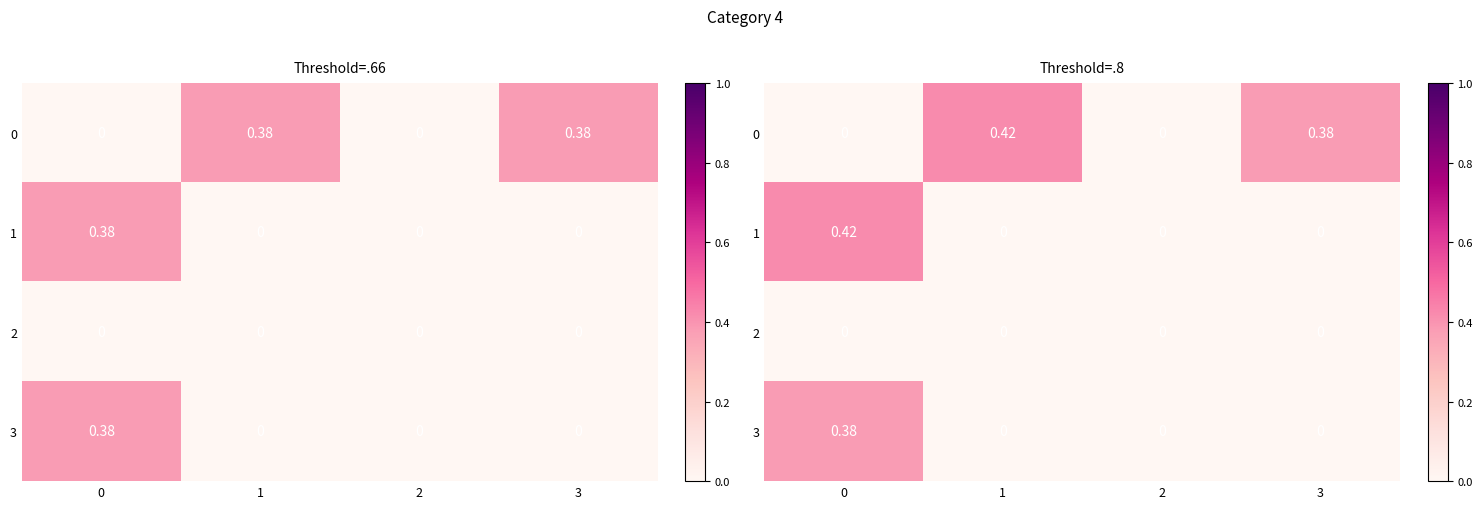

Which series changed the most between 0 and 2?

1